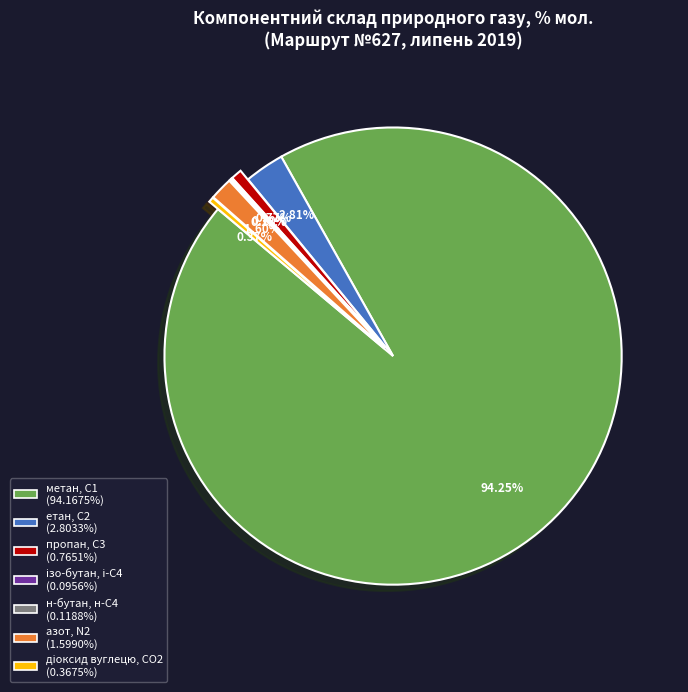

Do метан, С1 and пропан, С3 together represent more than half of the pie?

Yes